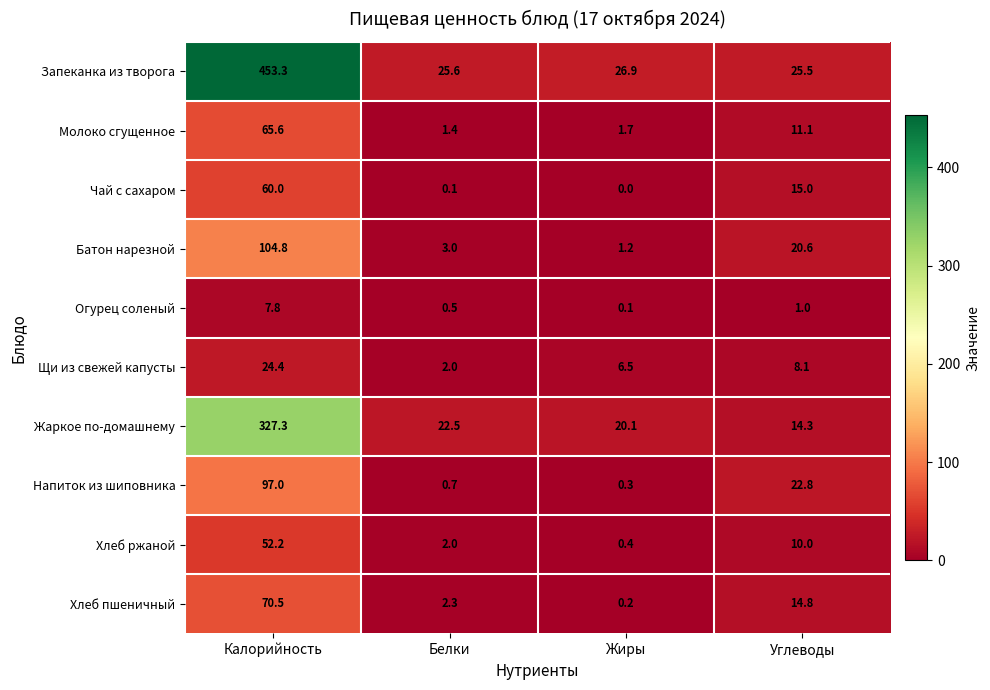

What is the spread (max minus min) of values at Углеводы?

24.5